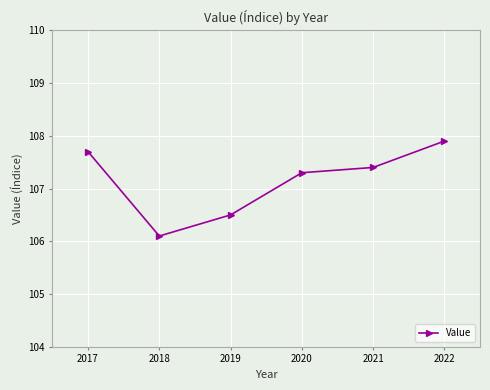

True or false: the data shows 139.0 at 2019.

False